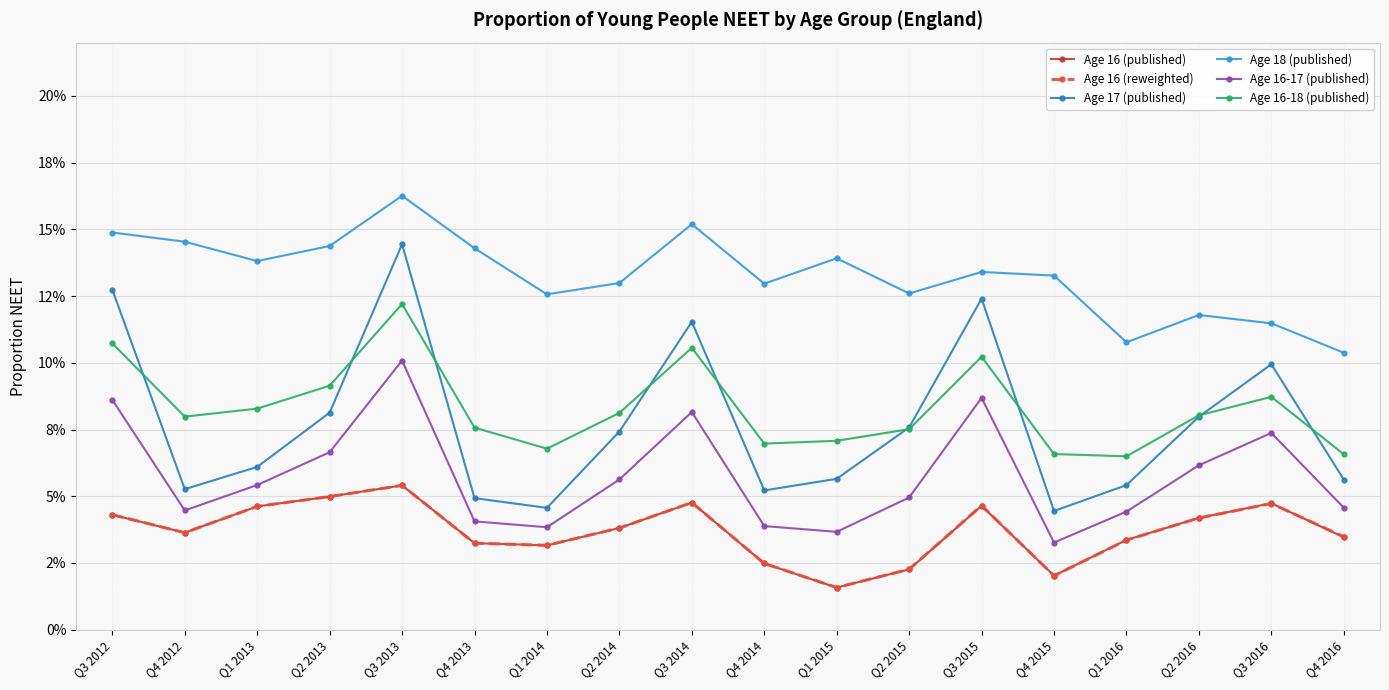

What are all the series names shown in the legend?

Age 16 (published), Age 16 (reweighted), Age 17 (published), Age 18 (published), Age 16-17 (published), Age 16-18 (published)